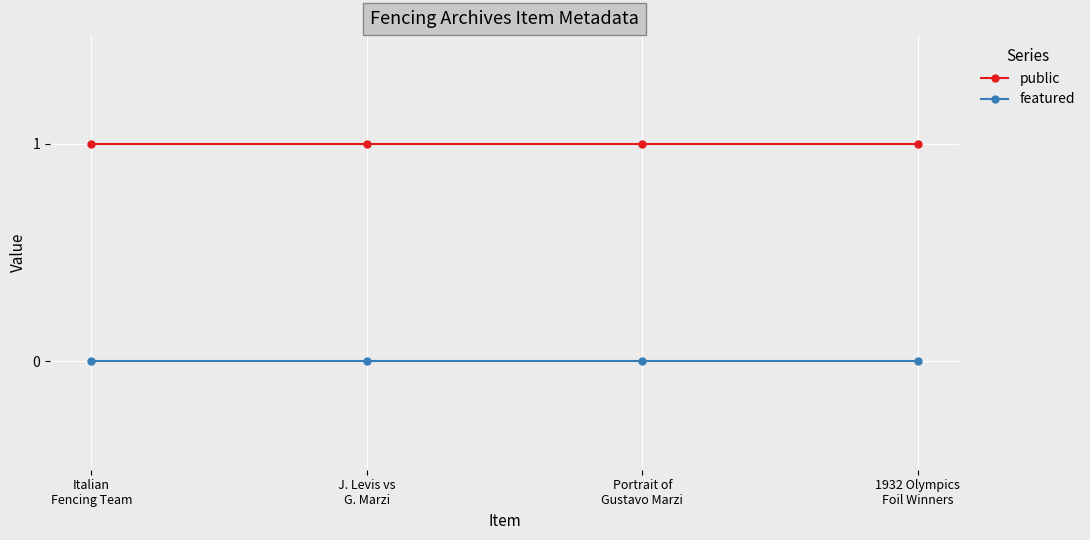

Reading left to right, transcribe all the data shown in this chart.

public: 1	1	1	1
featured: 0	0	0	0